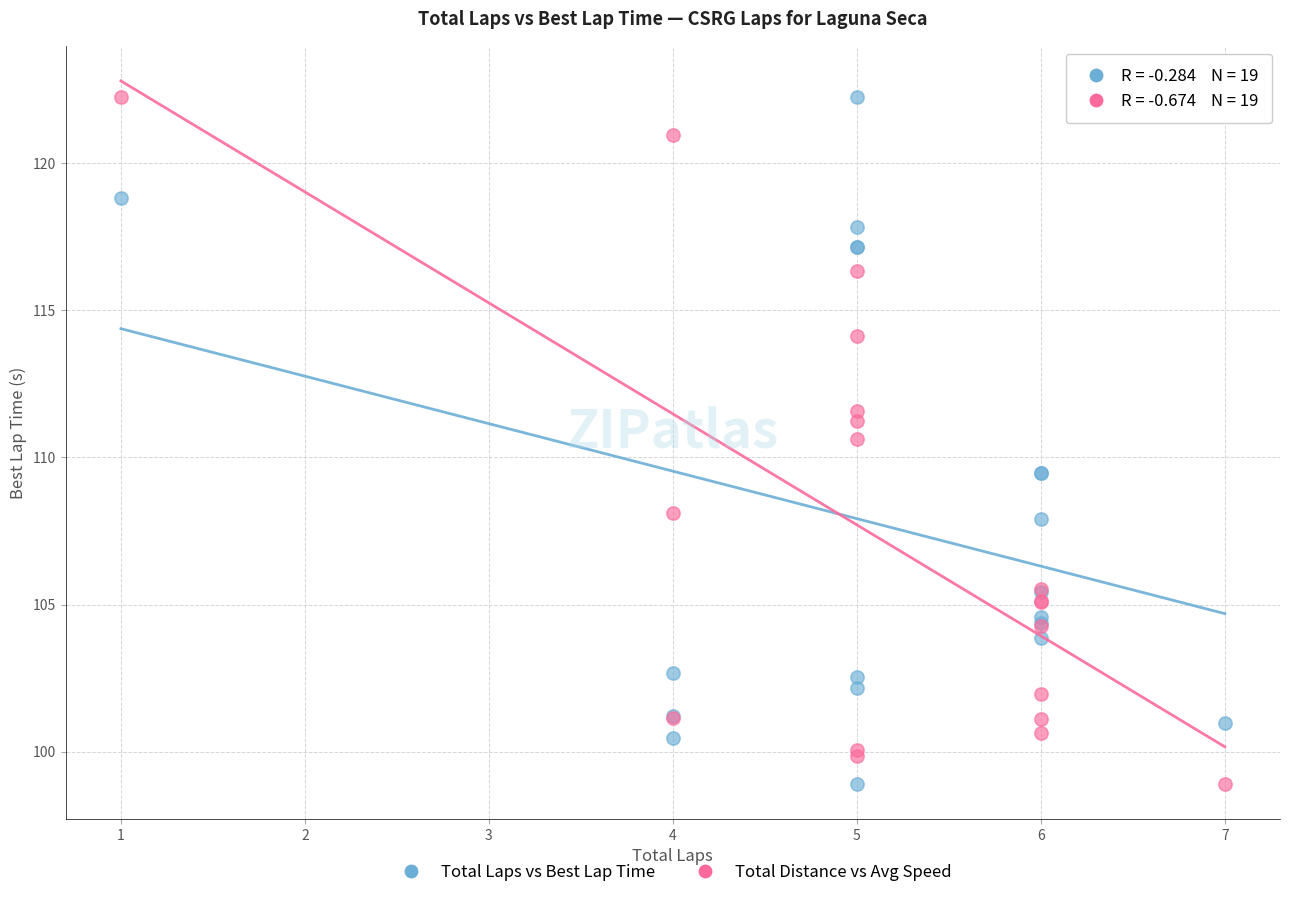

What are all the series names shown in the legend?

Total Laps vs Best Lap Time, Total Distance vs Avg Speed